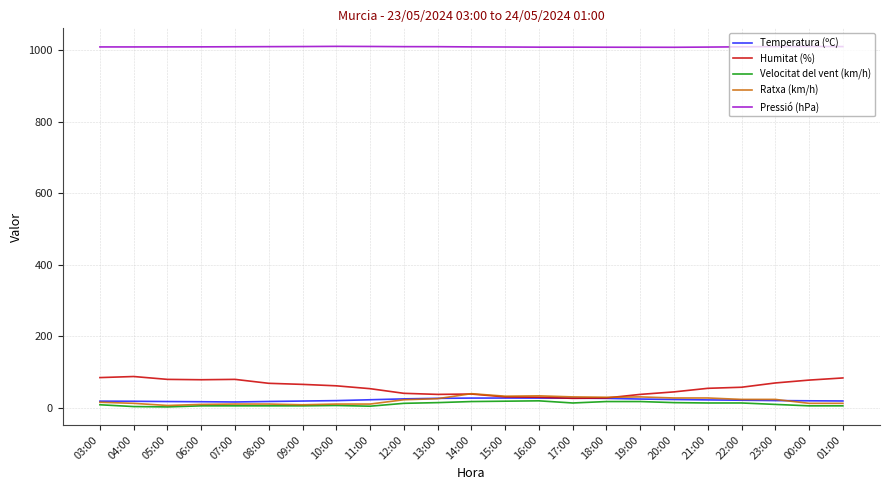

True or false: Velocitat del vent (km/h) has a value of 12.0 at 12:00.

True